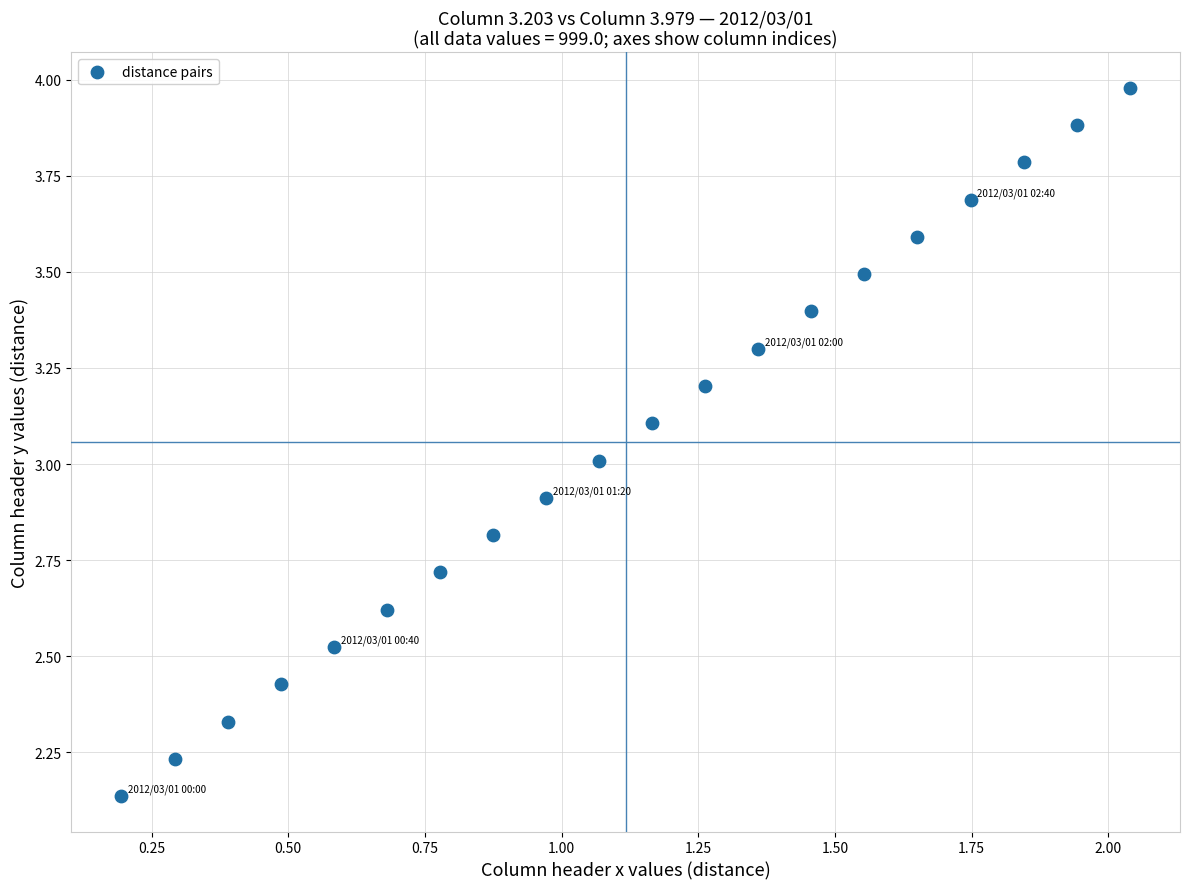

What is the range of Y values (max minus min)?

1.8